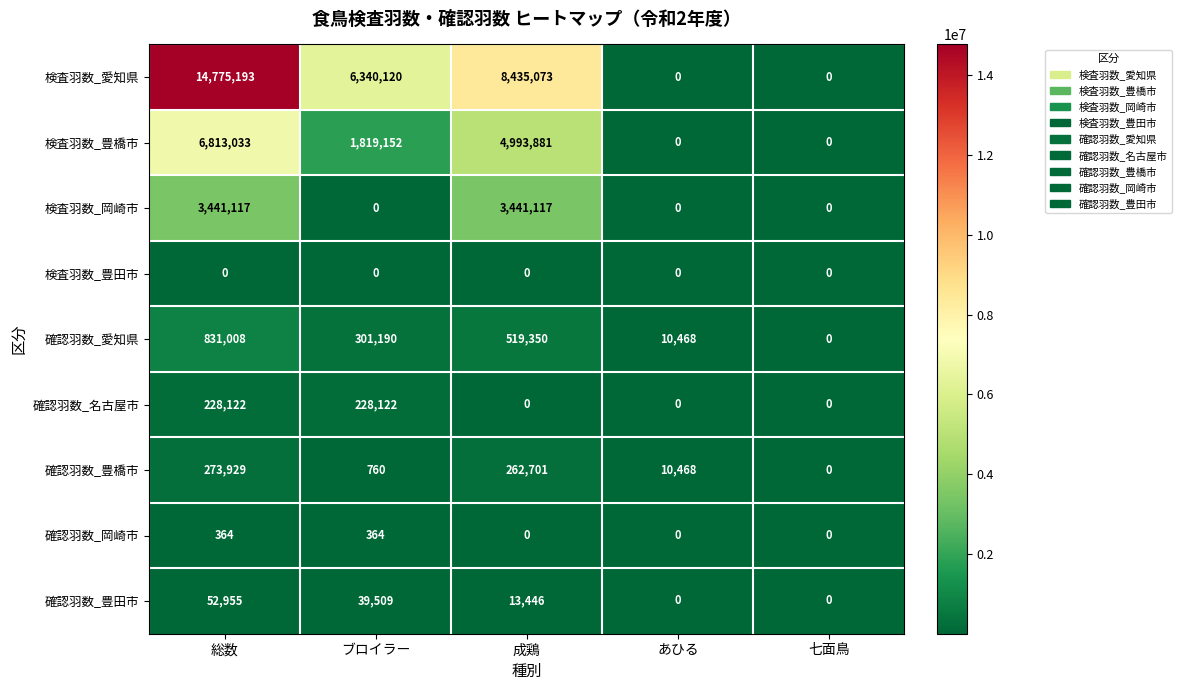

Which series has the largest range (max minus min)?

検査羽数_愛知県